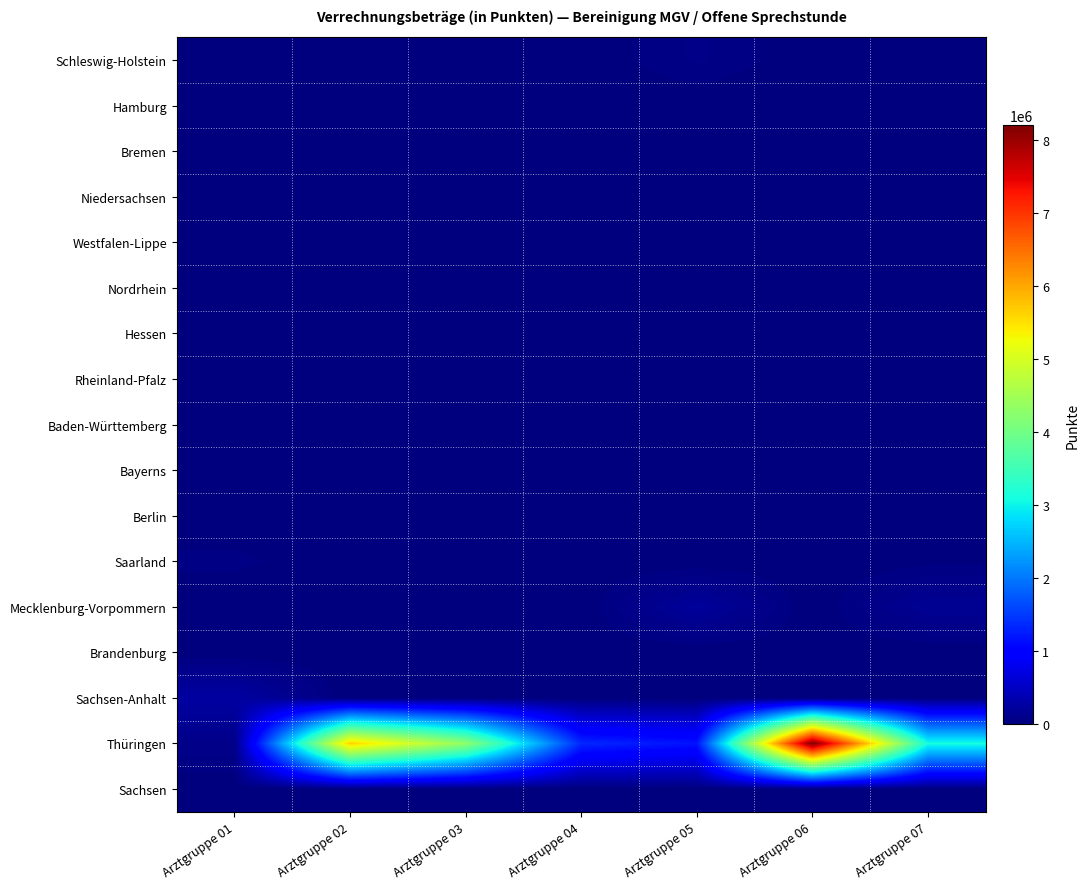

Reading right to left, transcribe all the data shown in this chart.

Schleswig-Holstein: Arztgruppe 07=0.0	Arztgruppe 06=0.0	Arztgruppe 05=70639.7	Arztgruppe 04=0.0	Arztgruppe 03=0.0	Arztgruppe 02=0.0	Arztgruppe 01=0.0
Hamburg: Arztgruppe 07=0.0	Arztgruppe 06=0.0	Arztgruppe 05=0.0	Arztgruppe 04=0.0	Arztgruppe 03=0.0	Arztgruppe 02=0.0	Arztgruppe 01=0.0
Bremen: Arztgruppe 07=0.0	Arztgruppe 06=0.0	Arztgruppe 05=15149.9	Arztgruppe 04=0.0	Arztgruppe 03=0.0	Arztgruppe 02=0.0	Arztgruppe 01=0.0
Niedersachsen: Arztgruppe 07=0.0	Arztgruppe 06=0.0	Arztgruppe 05=0.0	Arztgruppe 04=0.0	Arztgruppe 03=0.0	Arztgruppe 02=0.0	Arztgruppe 01=0.0
Westfalen-Lippe: Arztgruppe 07=0.0	Arztgruppe 06=0.0	Arztgruppe 05=0.0	Arztgruppe 04=0.0	Arztgruppe 03=0.0	Arztgruppe 02=0.0	Arztgruppe 01=0.0
Nordrhein: Arztgruppe 07=0.0	Arztgruppe 06=0.0	Arztgruppe 05=0.0	Arztgruppe 04=0.0	Arztgruppe 03=0.0	Arztgruppe 02=0.0	Arztgruppe 01=0.0
Hessen: Arztgruppe 07=0.0	Arztgruppe 06=0.0	Arztgruppe 05=0.0	Arztgruppe 04=0.0	Arztgruppe 03=0.0	Arztgruppe 02=0.0	Arztgruppe 01=0.0
Rheinland-Pfalz: Arztgruppe 07=0.0	Arztgruppe 06=0.0	Arztgruppe 05=0.0	Arztgruppe 04=0.0	Arztgruppe 03=0.0	Arztgruppe 02=0.0	Arztgruppe 01=0.0
Baden-Württemberg: Arztgruppe 07=0.0	Arztgruppe 06=0.0	Arztgruppe 05=0.0	Arztgruppe 04=0.0	Arztgruppe 03=0.0	Arztgruppe 02=0.0	Arztgruppe 01=0.0
Bayerns: Arztgruppe 07=0.0	Arztgruppe 06=0.0	Arztgruppe 05=0.0	Arztgruppe 04=0.0	Arztgruppe 03=0.0	Arztgruppe 02=0.0	Arztgruppe 01=0.0
Berlin: Arztgruppe 07=0.0	Arztgruppe 06=0.0	Arztgruppe 05=0.0	Arztgruppe 04=0.0	Arztgruppe 03=0.0	Arztgruppe 02=0.0	Arztgruppe 01=0.0
Saarland: Arztgruppe 07=19140.7	Arztgruppe 06=0.0	Arztgruppe 05=0.0	Arztgruppe 04=0.0	Arztgruppe 03=0.0	Arztgruppe 02=0.0	Arztgruppe 01=42300.0
Mecklenburg-Vorpommern: Arztgruppe 07=156488.1	Arztgruppe 06=0.0	Arztgruppe 05=208684.1	Arztgruppe 04=0.0	Arztgruppe 03=0.0	Arztgruppe 02=0.0	Arztgruppe 01=0.0
Brandenburg: Arztgruppe 07=0.0	Arztgruppe 06=0.0	Arztgruppe 05=0.0	Arztgruppe 04=0.0	Arztgruppe 03=0.0	Arztgruppe 02=0.0	Arztgruppe 01=0.0
Sachsen-Anhalt: Arztgruppe 07=0.0	Arztgruppe 06=0.0	Arztgruppe 05=0.0	Arztgruppe 04=9808.5	Arztgruppe 03=0.0	Arztgruppe 02=0.0	Arztgruppe 01=255528.7
Thüringen: Arztgruppe 07=3095601.9	Arztgruppe 06=8199624.0	Arztgruppe 05=1179307.6	Arztgruppe 04=1342576.8	Arztgruppe 03=4292882.2	Arztgruppe 02=5636098.2	Arztgruppe 01=86686.8
Sachsen: Arztgruppe 07=0.0	Arztgruppe 06=0.0	Arztgruppe 05=0.0	Arztgruppe 04=0.0	Arztgruppe 03=0.0	Arztgruppe 02=0.0	Arztgruppe 01=0.0